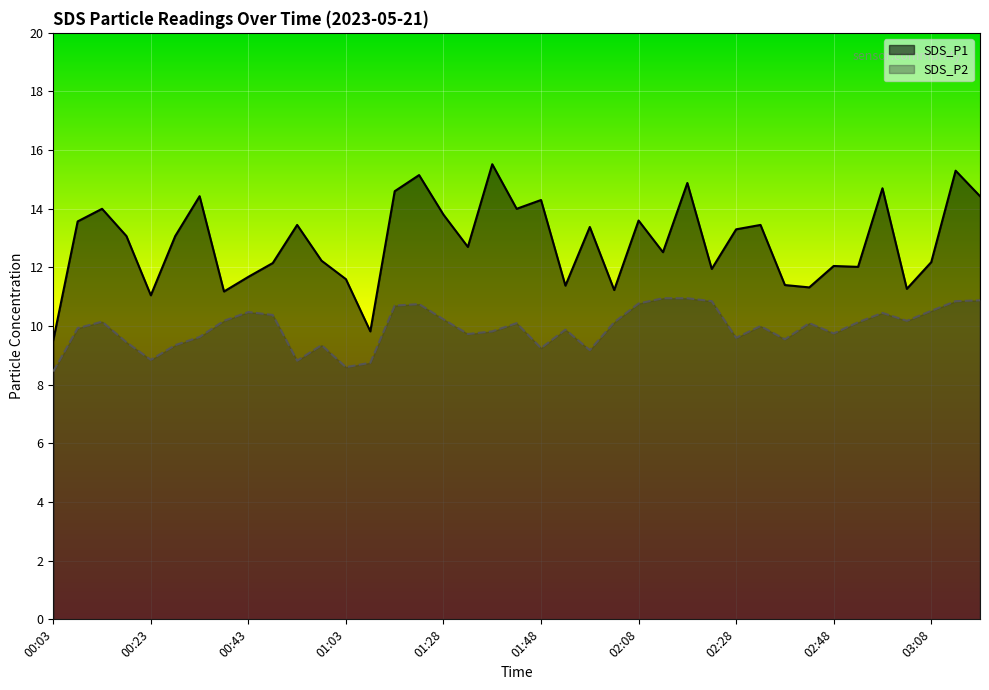

At how many categories does at least one series exceed 13?

20